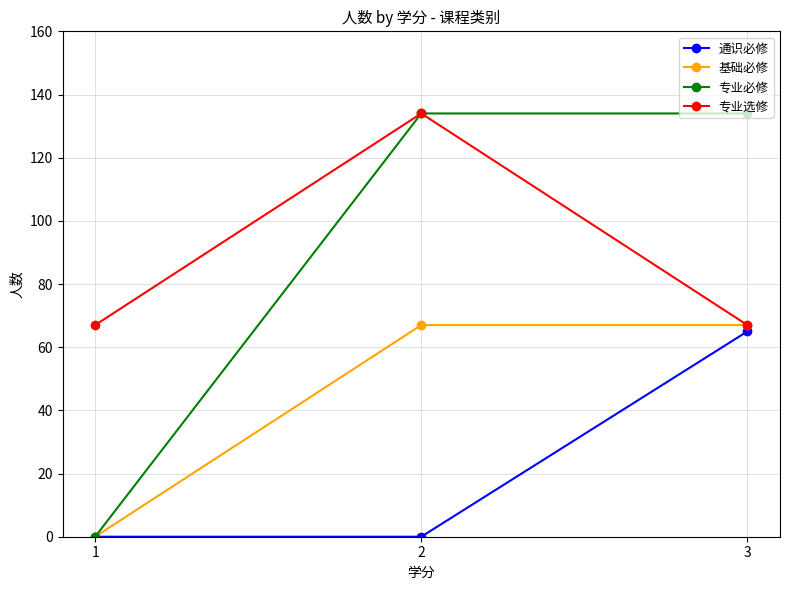

How many lines are shown in the chart?

4